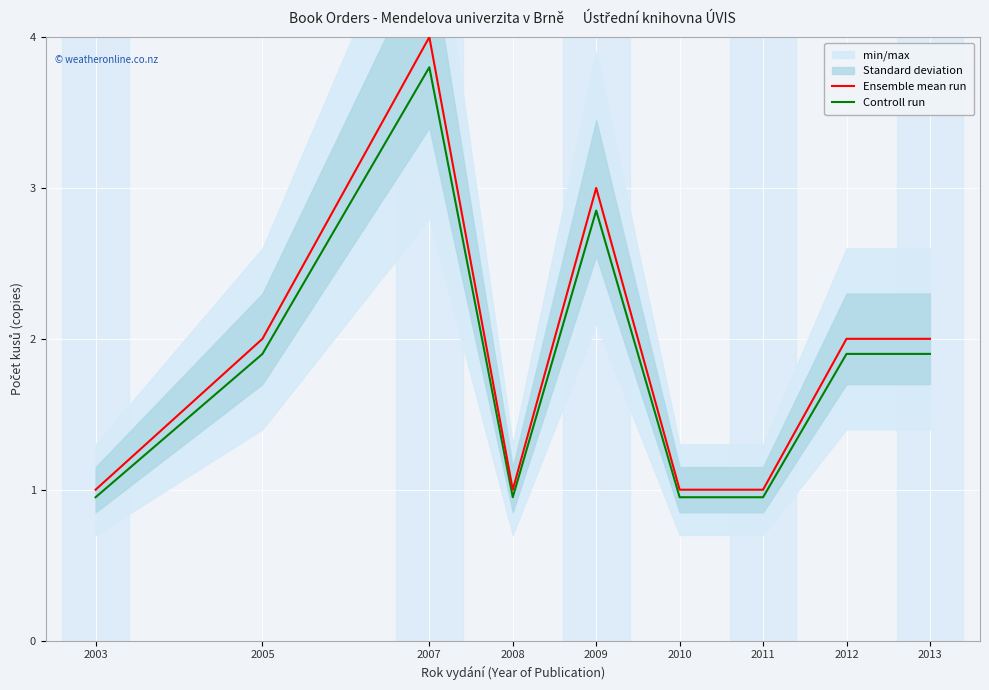

What is the maximum value shown in the chart?

4.0